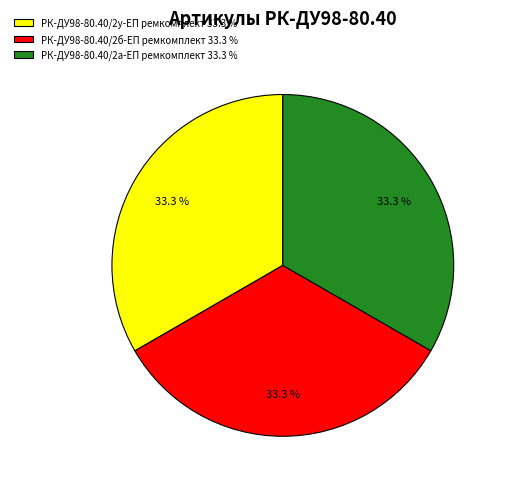

How many slices are in this pie chart?

3